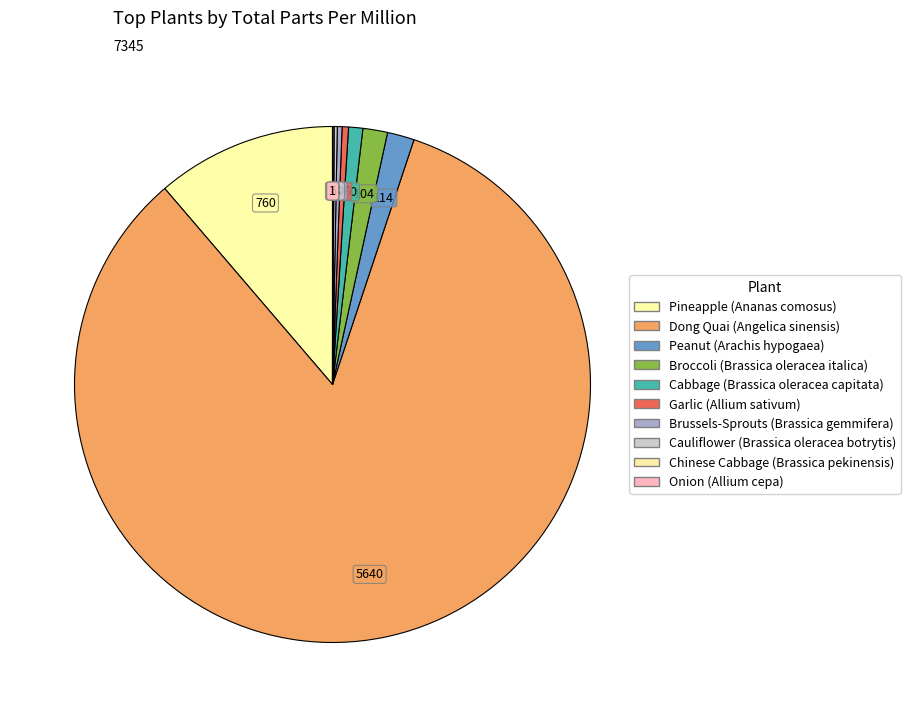

To the nearest percent, what is the average slice percentage?

10%